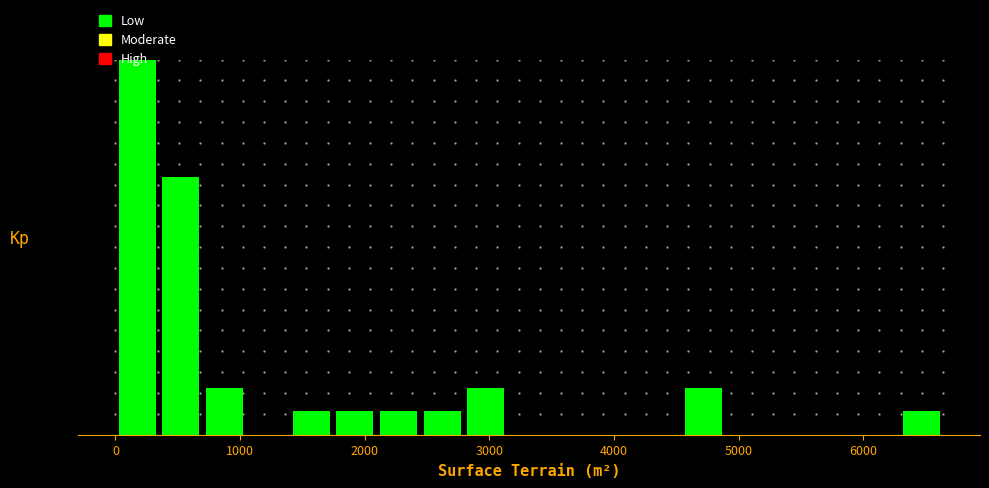

Read against the x-axis, roughly where is the centre of the tallest bar?

200